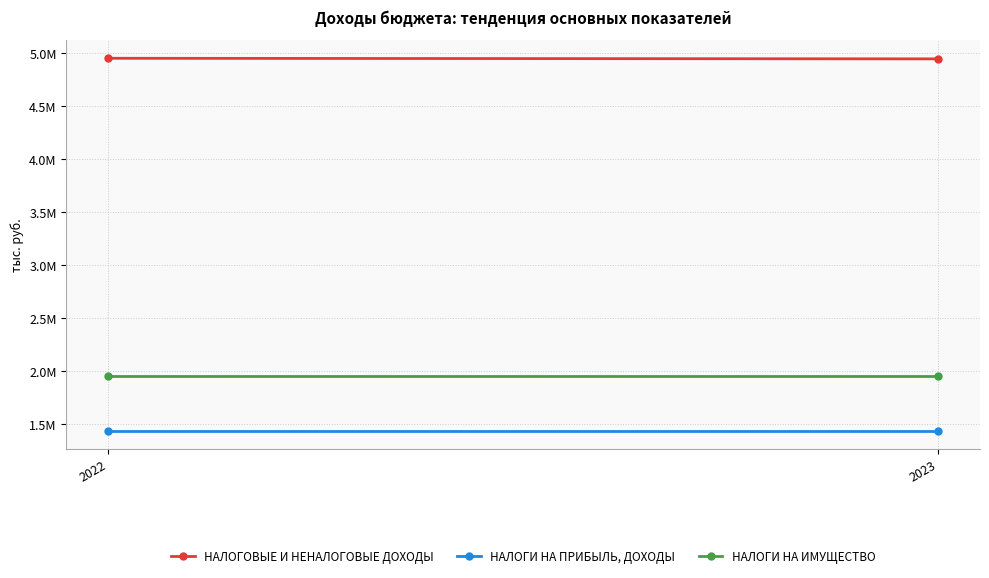

Rank the series at 2022 from highest to lowest value.

НАЛОГОВЫЕ И НЕНАЛОГОВЫЕ ДОХОДЫ, НАЛОГИ НА ИМУЩЕСТВО, НАЛОГИ НА ПРИБЫЛЬ, ДОХОДЫ